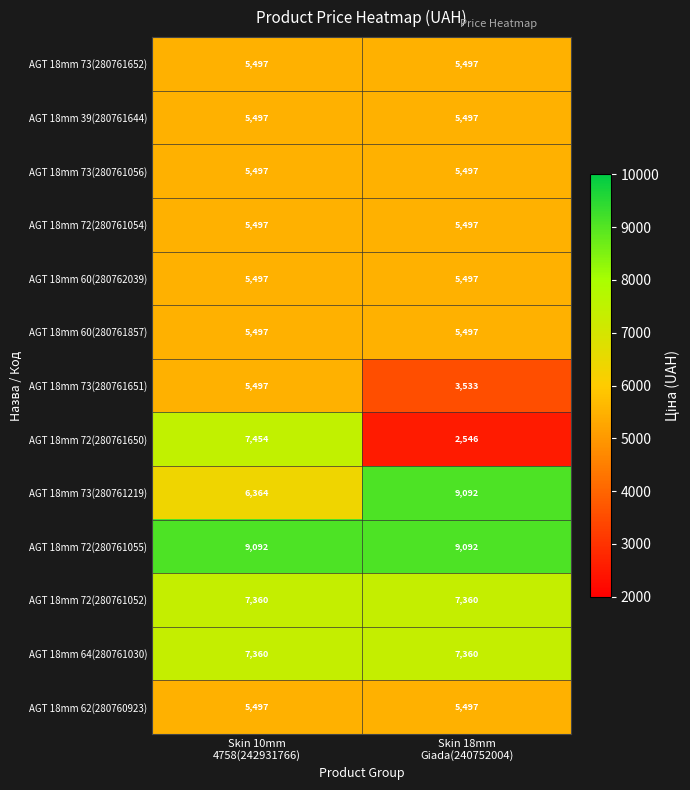

Which series has the largest total across all categories?

AGT 18mm 72(280761055)